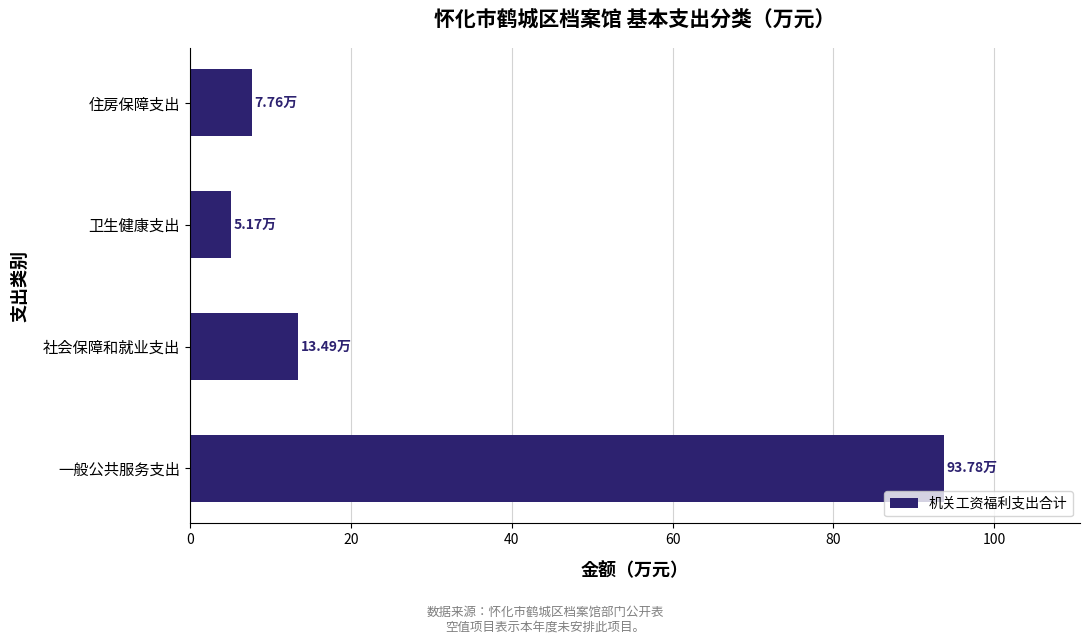

What is the difference between the maximum and minimum values?

88.6